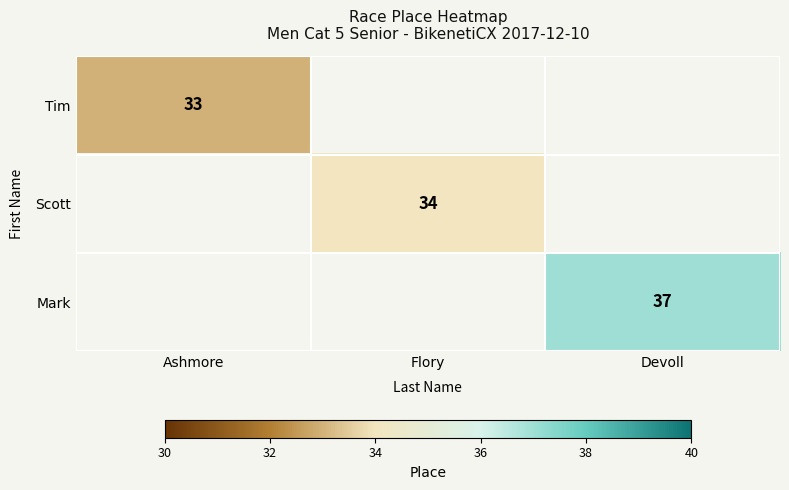

True or false: Tim has a value of 33 at Ashmore.

True